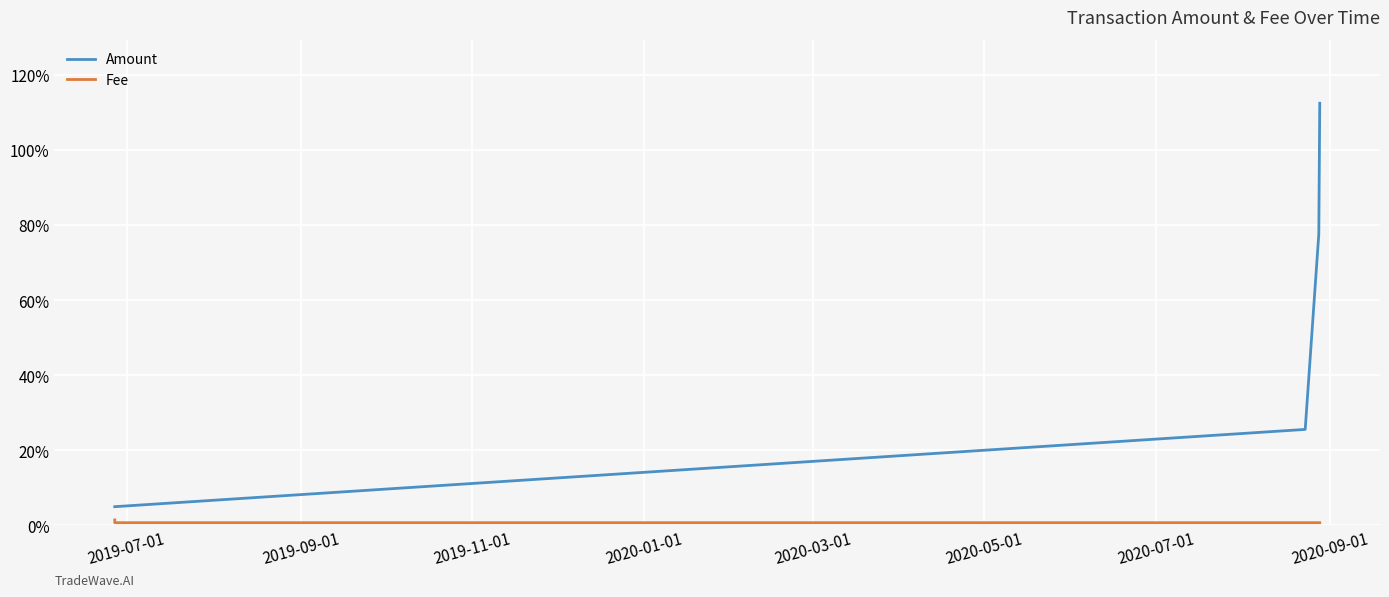

Rank the categories by Fee value from lowest to highest.

2019-09-01, 2019-11-01, 2020-01-01, 2020-03-01, 2019-07-01